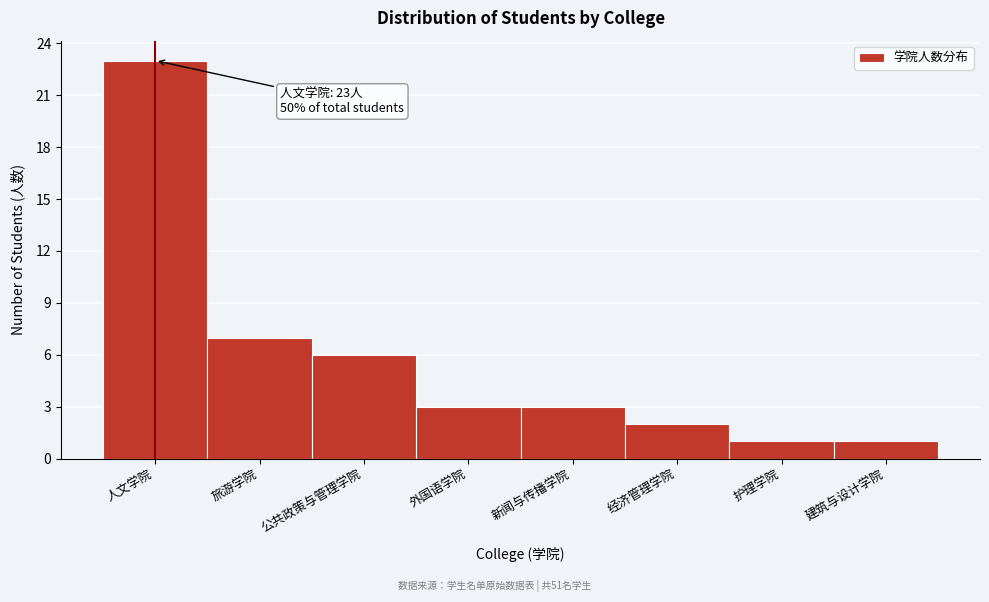

Reading right to left, transcribe all the data shown in this chart.

1	1	2	3	3	6	7	23